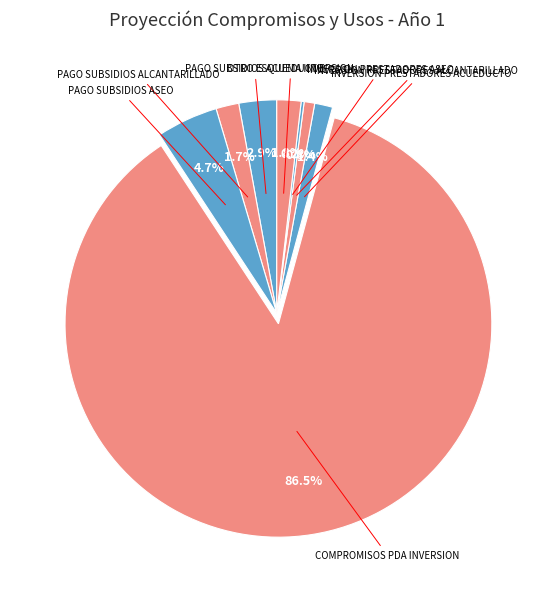

Count the number of slices in the pie.

8